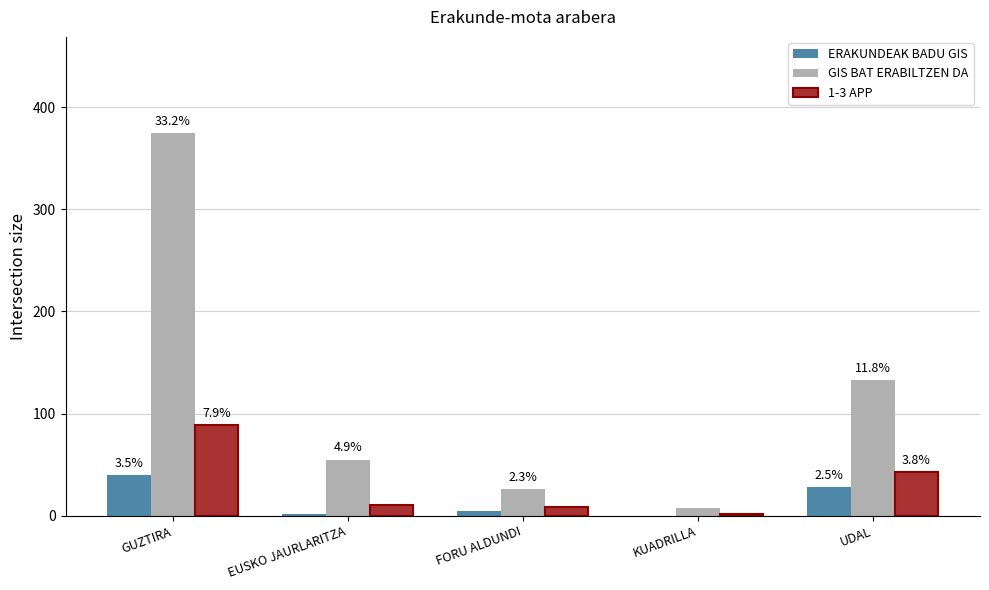

Which category has the highest value across all series?

GUZTIRA